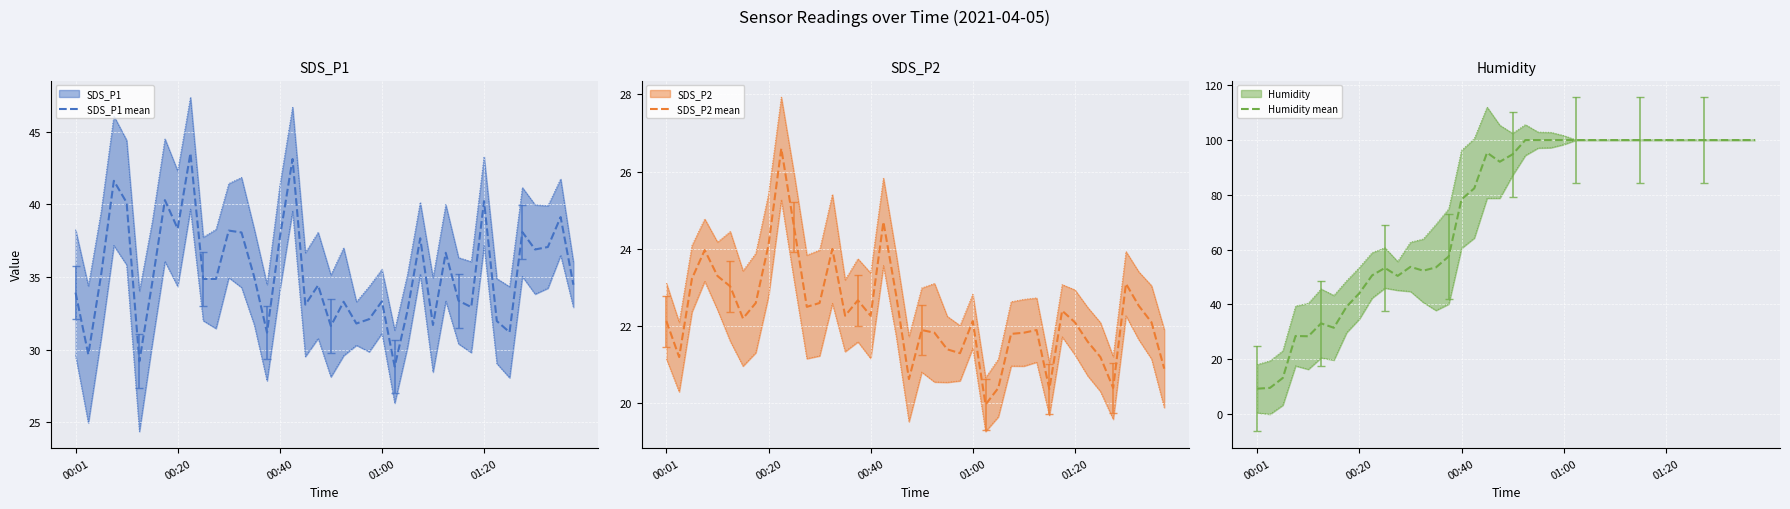

What is the highest value of the SDS_P1 mean series?

43.5